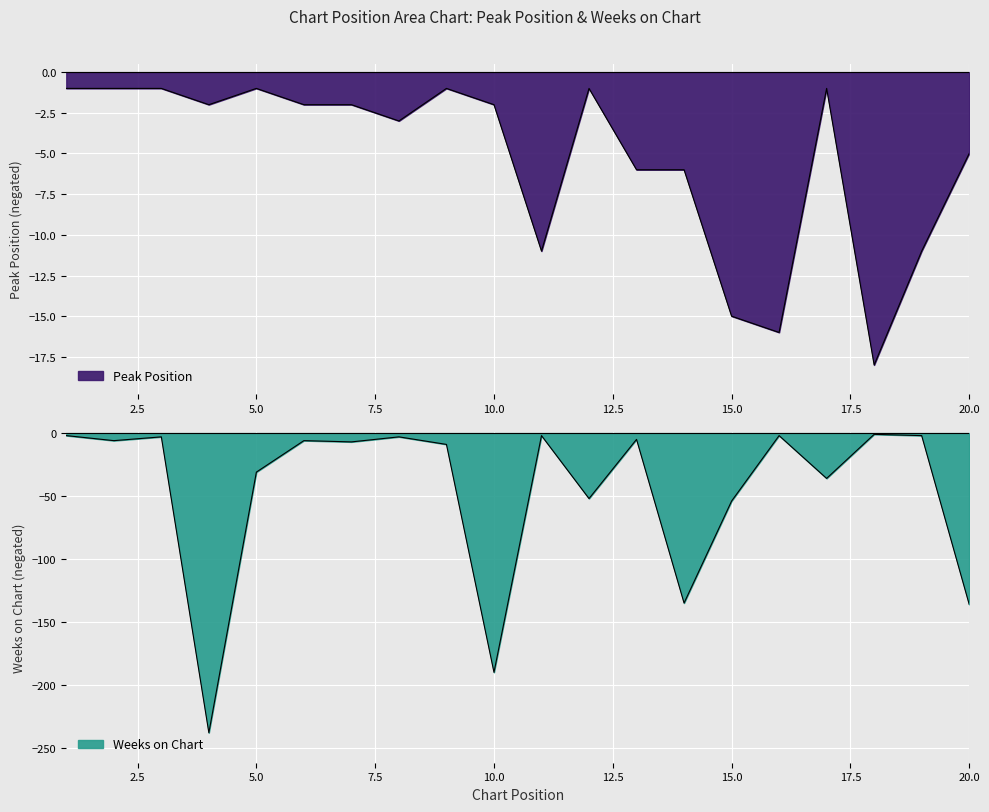

True or false: Peak Position and Weeks on Chart cross at least once.

True